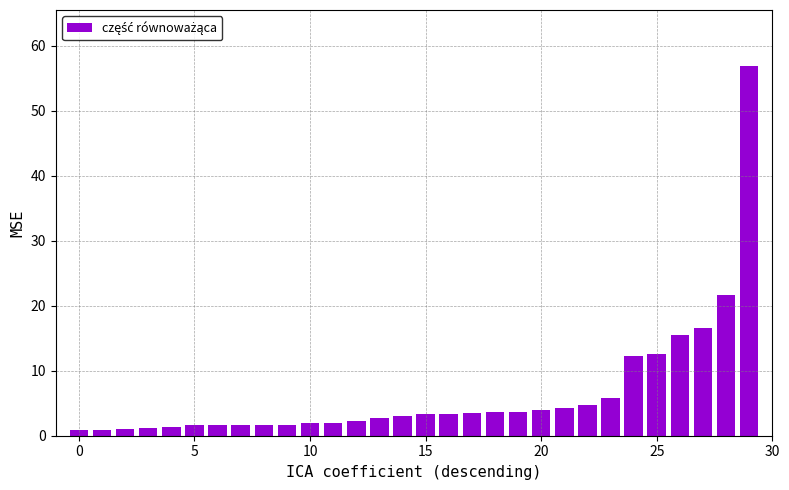

What is the average value?

6.6